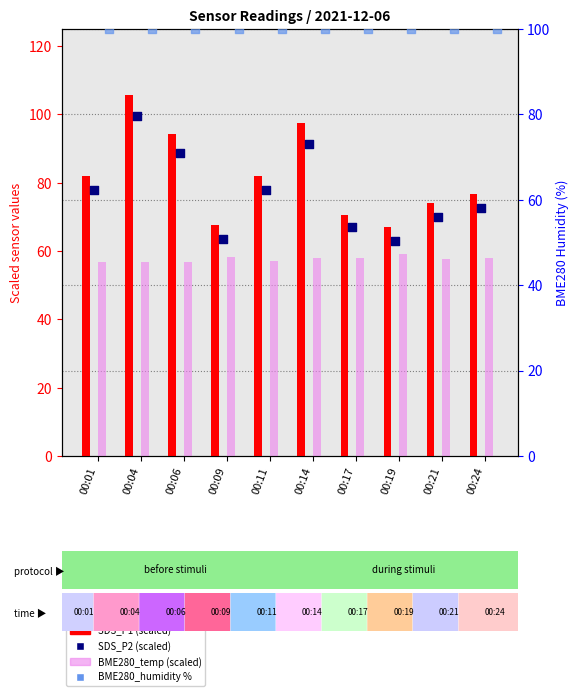

At which category is the sum across all series the highest?

00:04